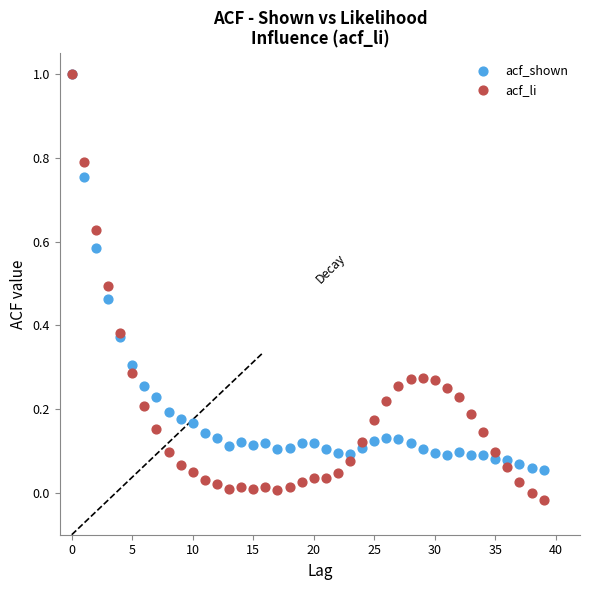

What are all the series names shown in the legend?

acf_shown, acf_li